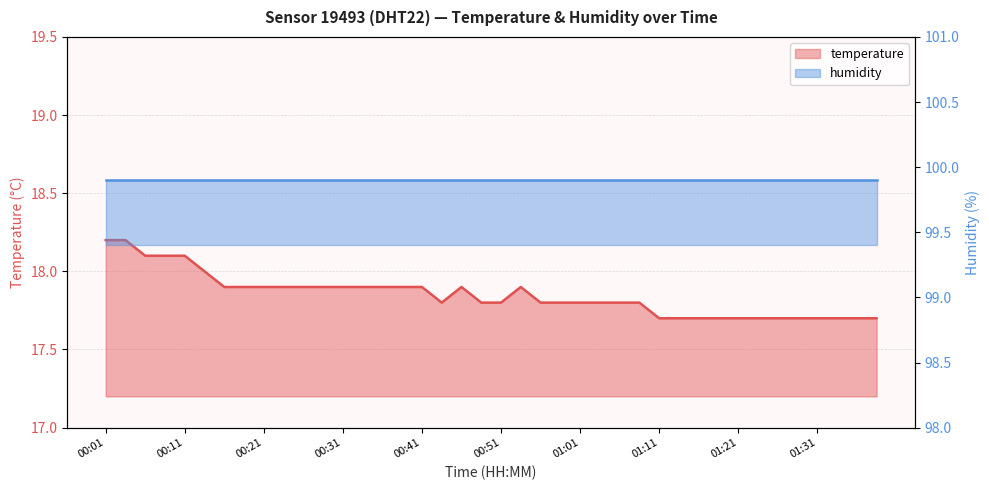

The value at 00:48 is 5.6. True or false?

False